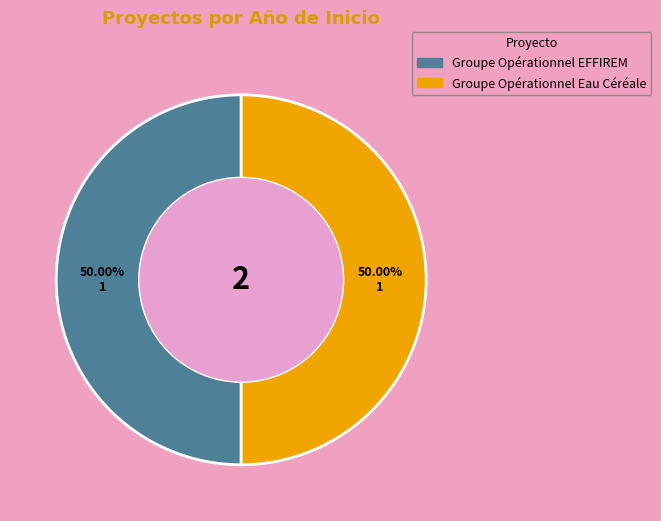

Is there any slice that represents more than half of the pie?

Yes